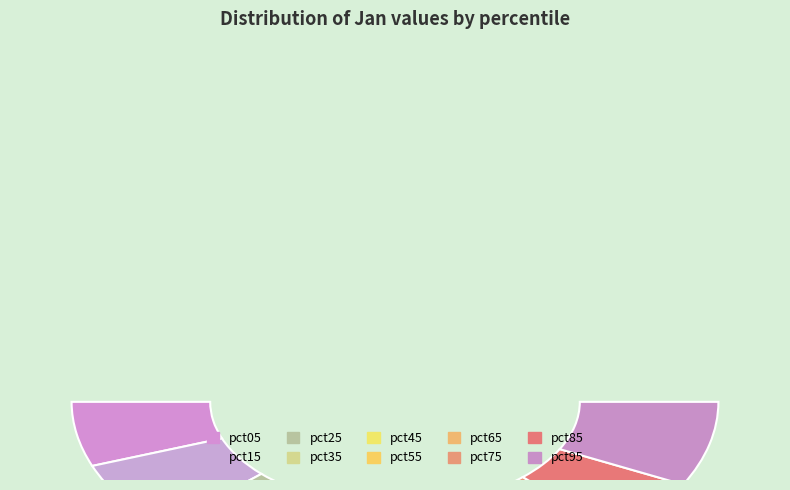

Count the number of slices in the pie.

10